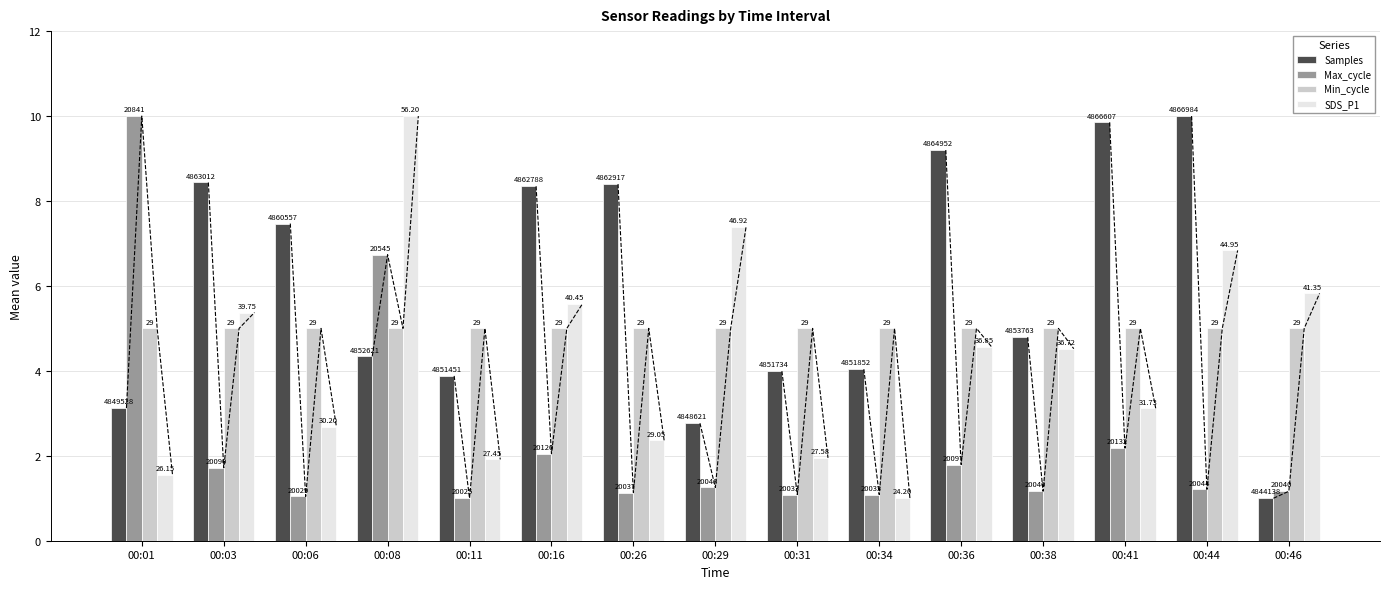

Rank the series by their maximum value, from highest to lowest.

Samples, Max_cycle, SDS_P1, Min_cycle